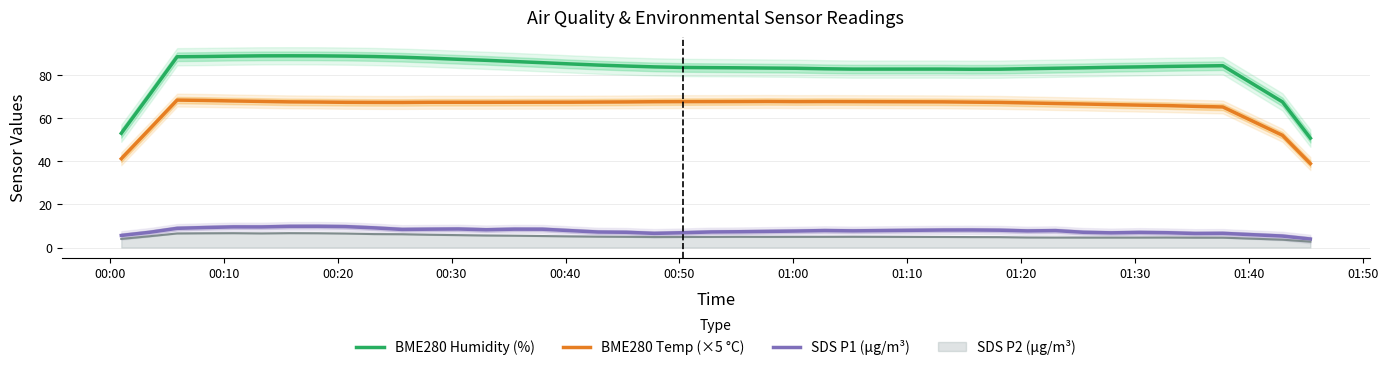

True or false: BME280 Temp (×5 °C) and SDS P1 (µg/m³) cross at least once.

False